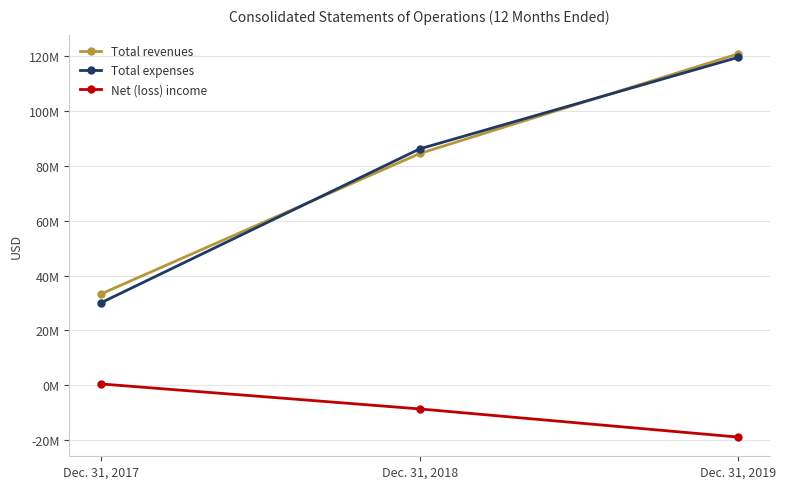

Reading left to right, extract all data points from this chart.

Total revenues: 33333000	84456000	120770000
Total expenses: 30127000	86147000	119495000
Net (loss) income: 508000	-8586000	-18851000